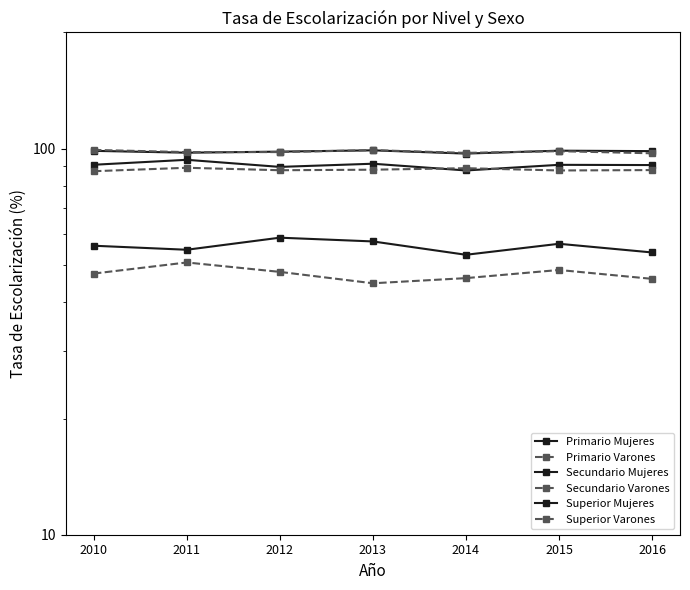

The Superior Mujeres series shows 58.8 at 2012. True or false?

True